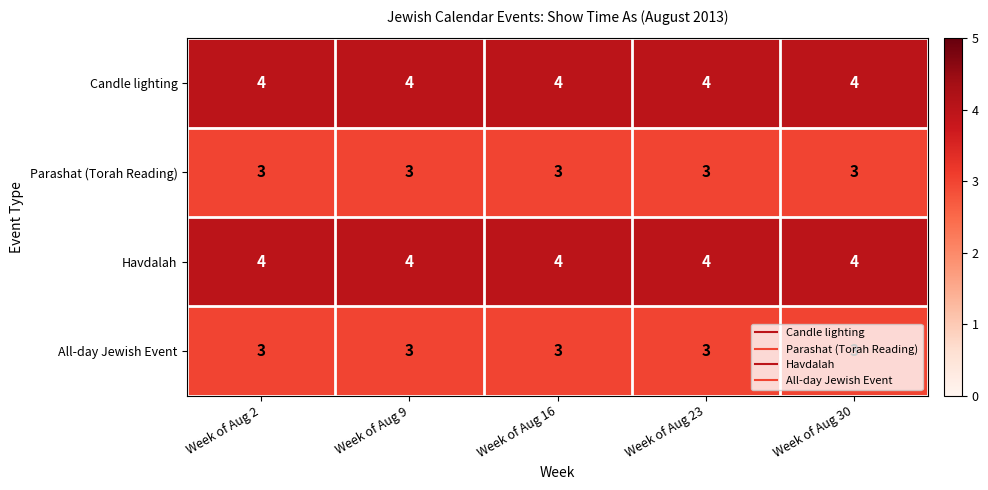

At how many categories does at least one series exceed 3?

5